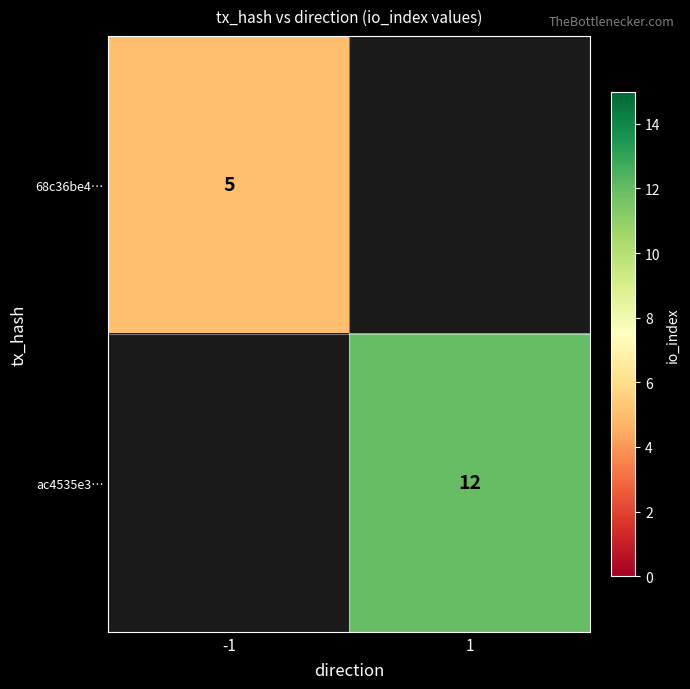

Is it true that ac4535e3… equals 12 at 1?

True